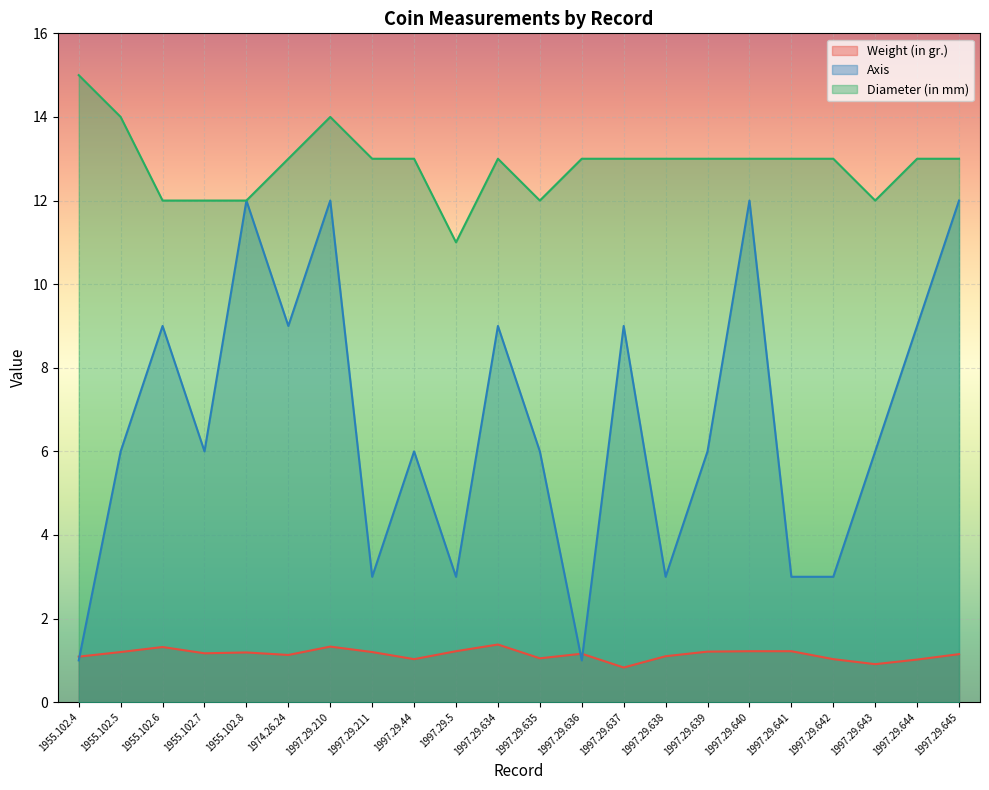

How many interior local peaks does the Axis series have?

7